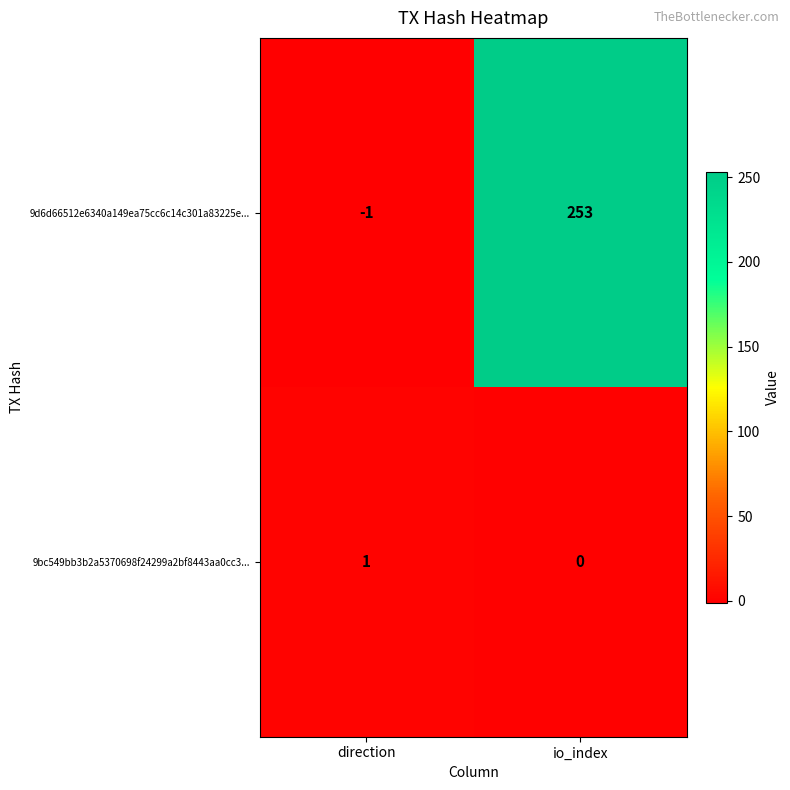

At how many categories does at least one series exceed 179?

1